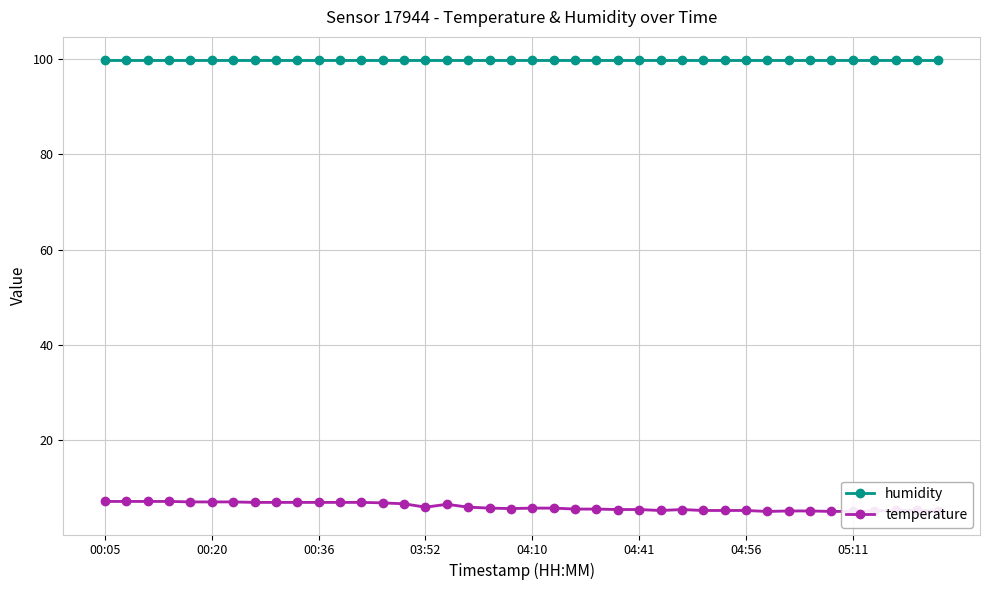

How many data points in temperature are above 5?

37